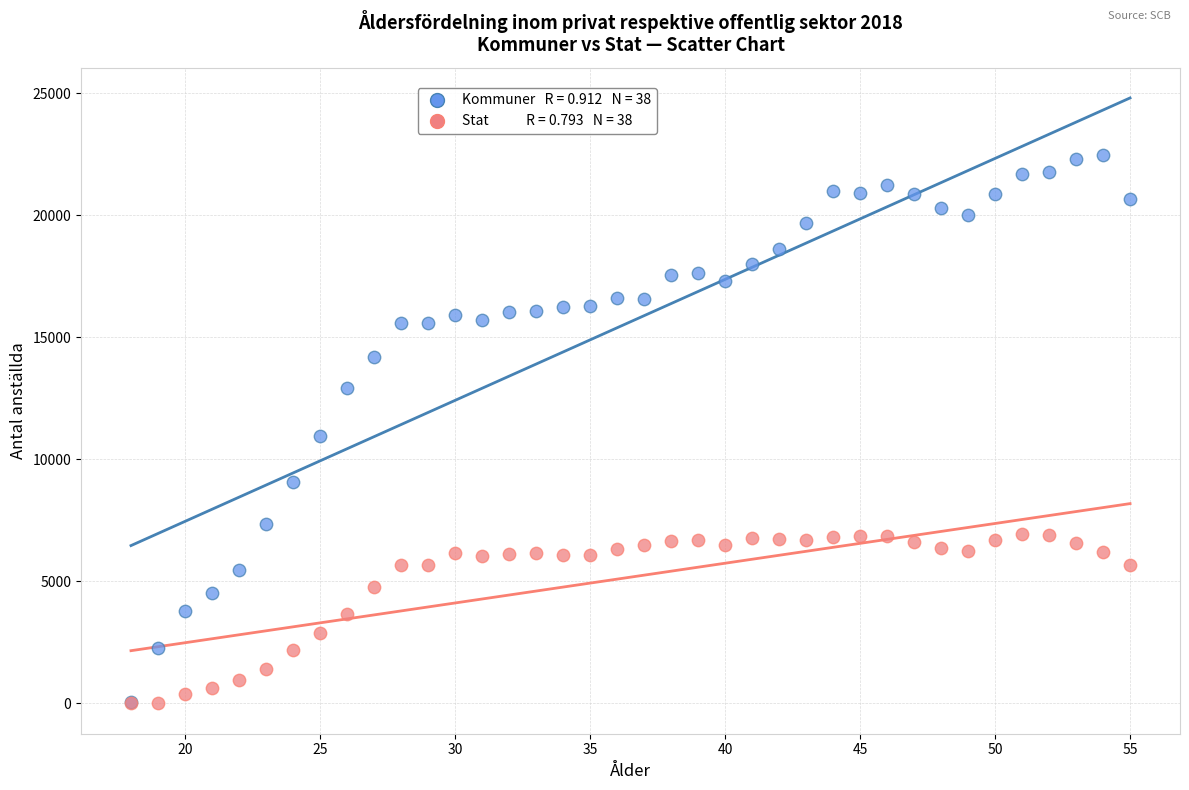

Across all series, what Y value is closest to 11239?

10960